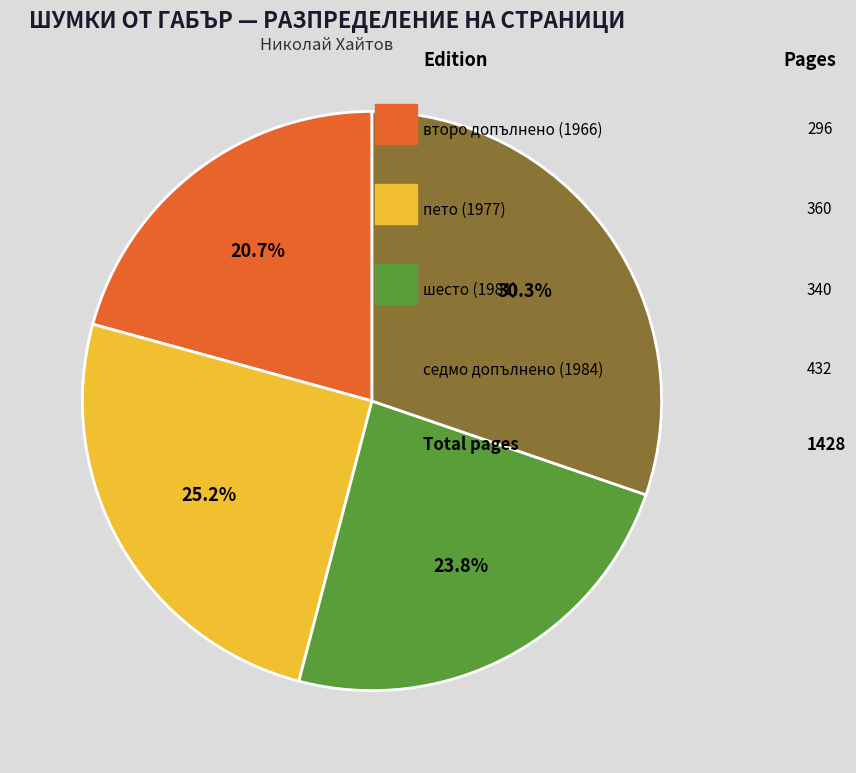

To the nearest percent, what is the difference between the largest and smallest slice percentages?

10%